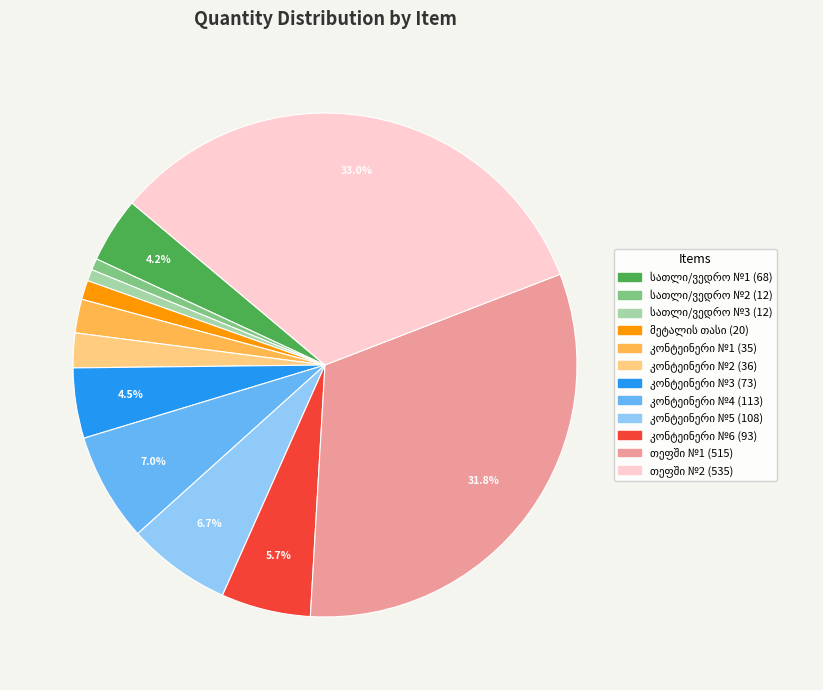

Is there any slice that represents more than half of the pie?

No